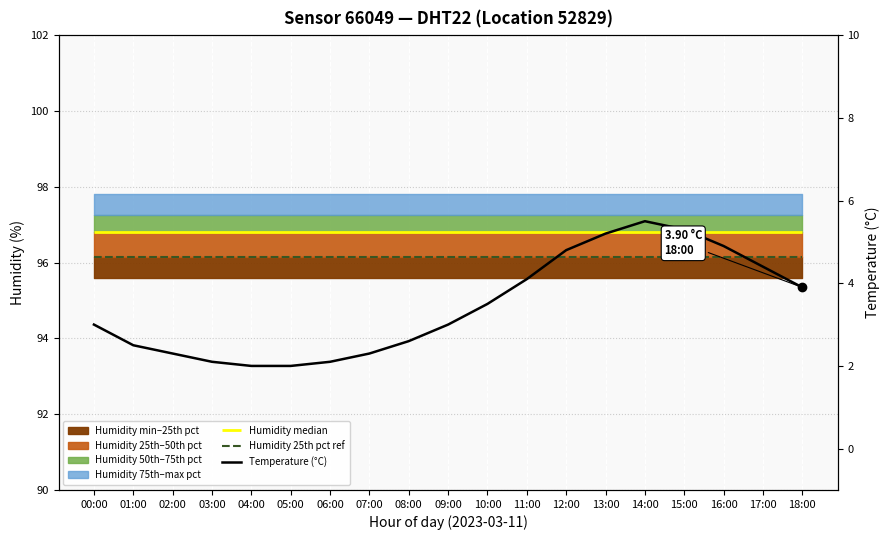

What is the difference between the maximum and minimum values?

3.5